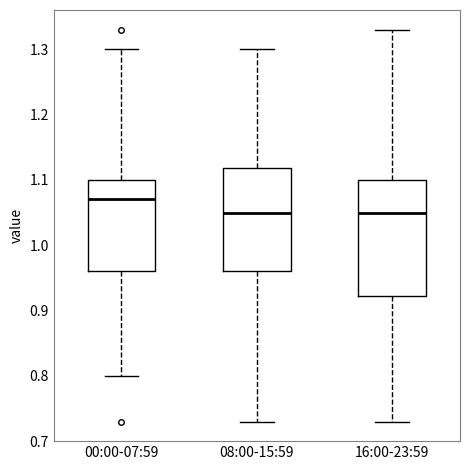

Reading left to right, read every box against the y-axis: the position of its median line, the range the box covers, and the ends of its whiskers. The values are not printed on the chart, so give them approximately, as read against the axis.

00:00-07:59: median 1.07, box 0.96 to 1.10, whiskers 0.80 to 1.30
08:00-15:59: median 1.05, box 0.96 to 1.12, whiskers 0.73 to 1.30
16:00-23:59: median 1.05, box 0.92 to 1.10, whiskers 0.73 to 1.33